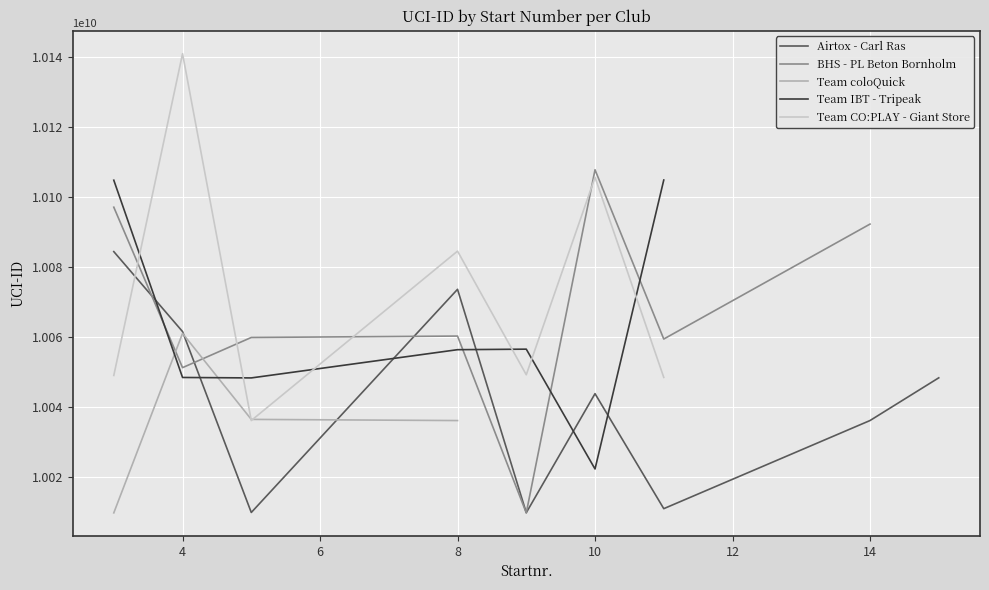

Which series has the largest total across all categories?

Airtox - Carl Ras